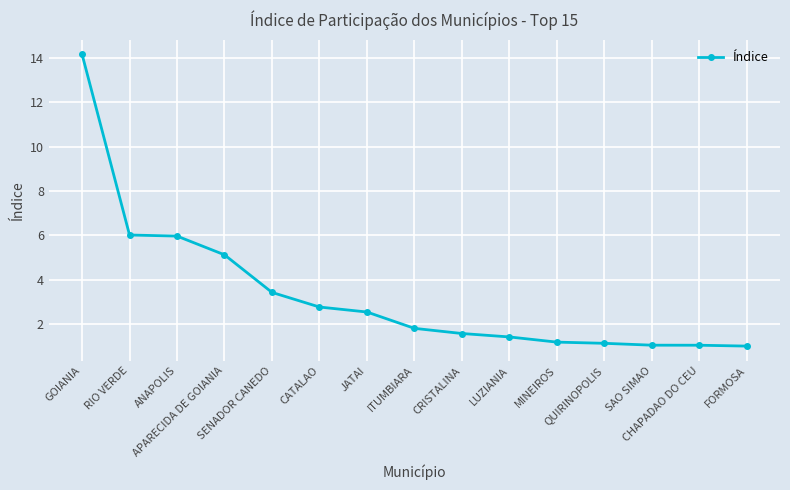

What is the greatest value displayed?

14.2